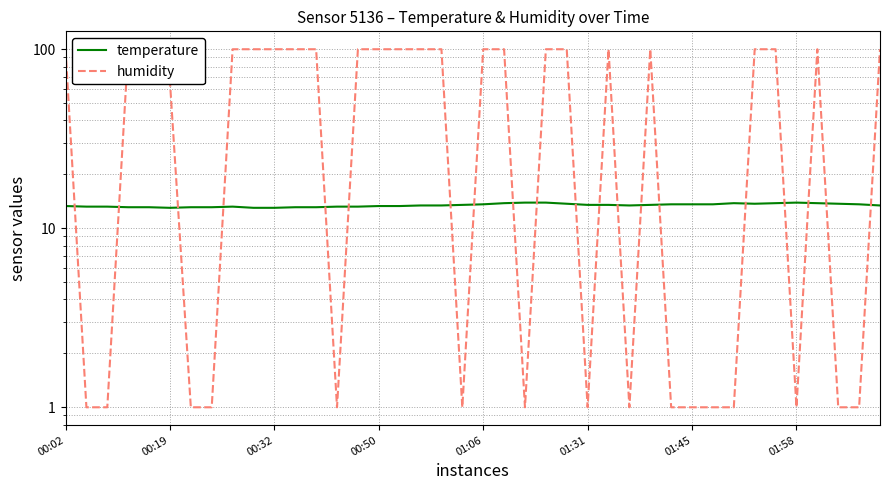

What position from the left is 28?

29